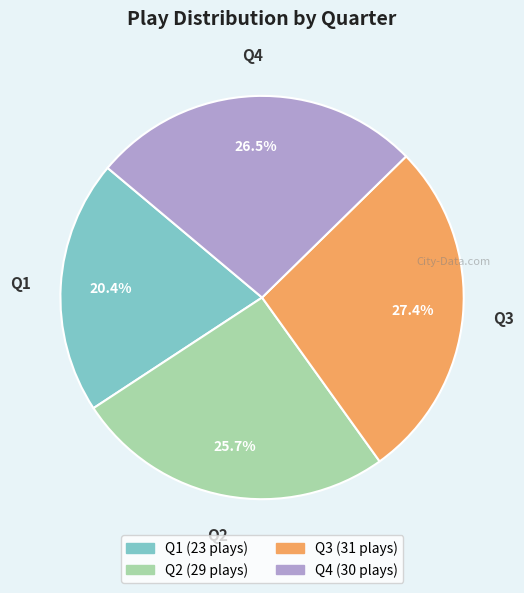

True or false: Q3 accounts for 27% of the total.

True